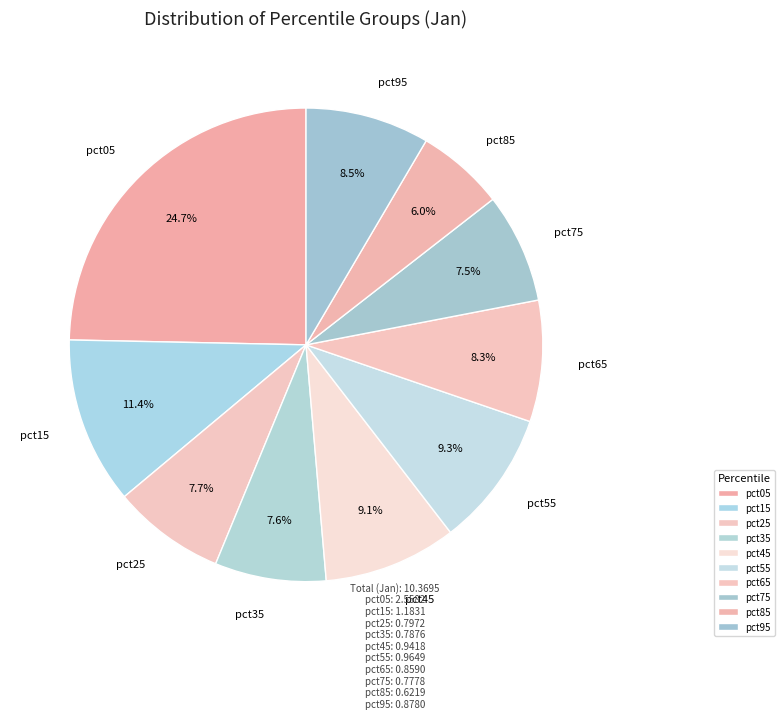

How many segments does this pie chart have?

10